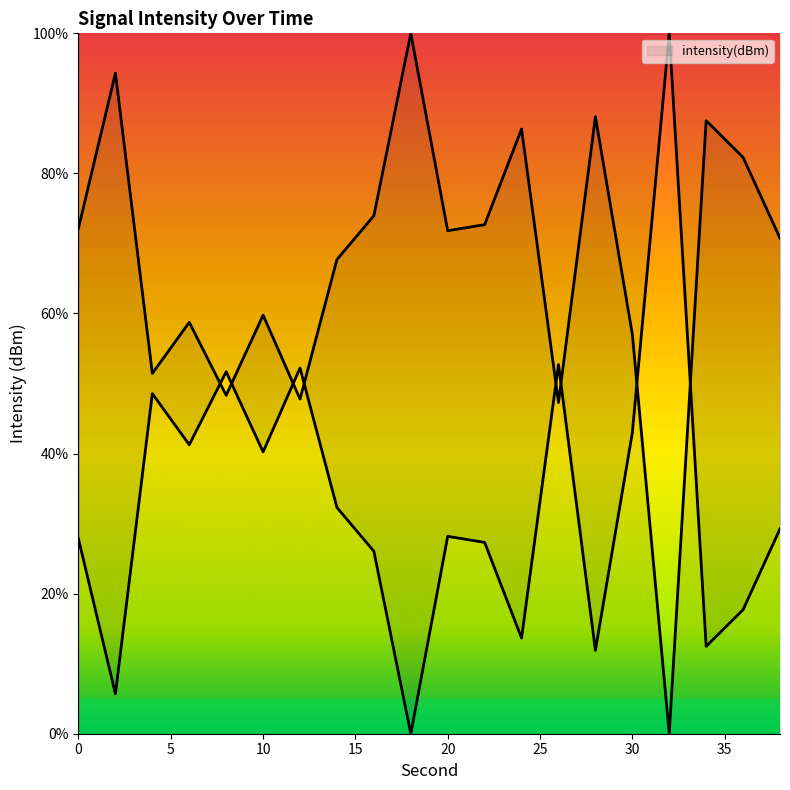

How many points are lower than both their immediate neighbors (excluding endpoints)?

6